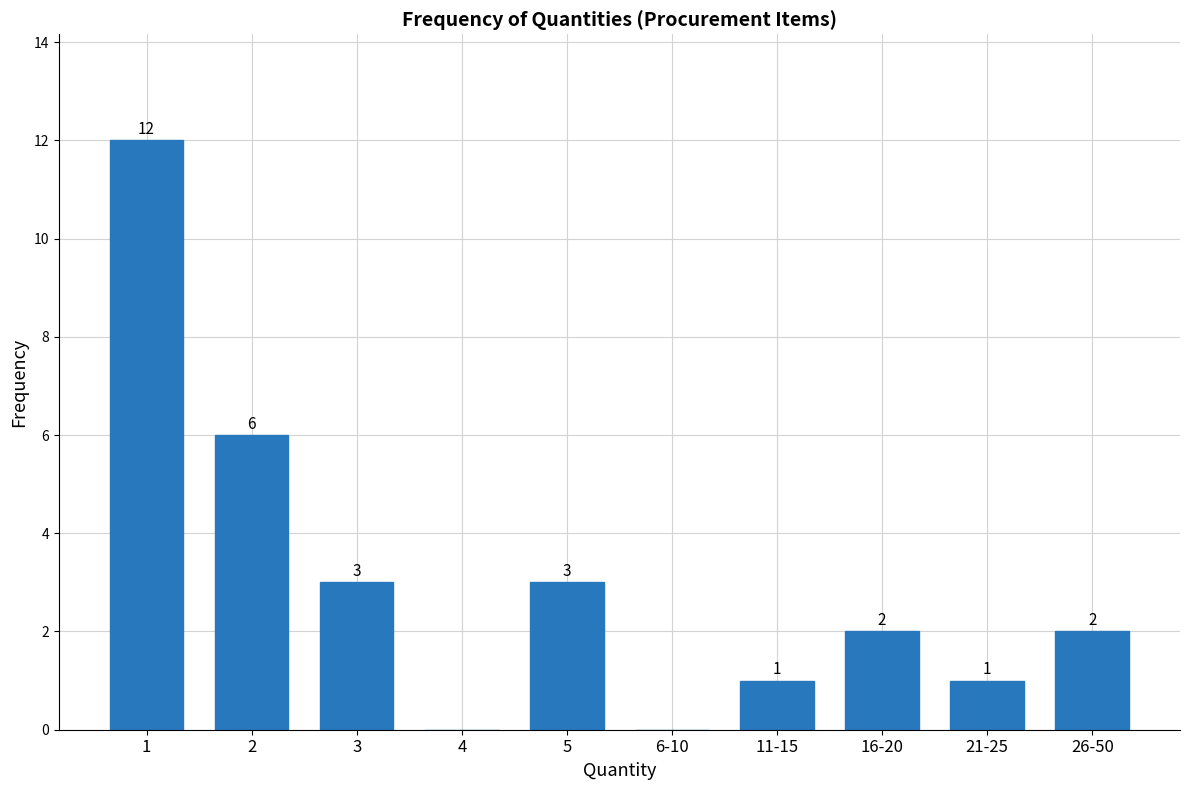

Reading right to left, list all the values displayed in this chart.

26-50=2	21-25=1	16-20=2	11-15=1	6-10=0	5=3	4=0	3=3	2=6	1=12